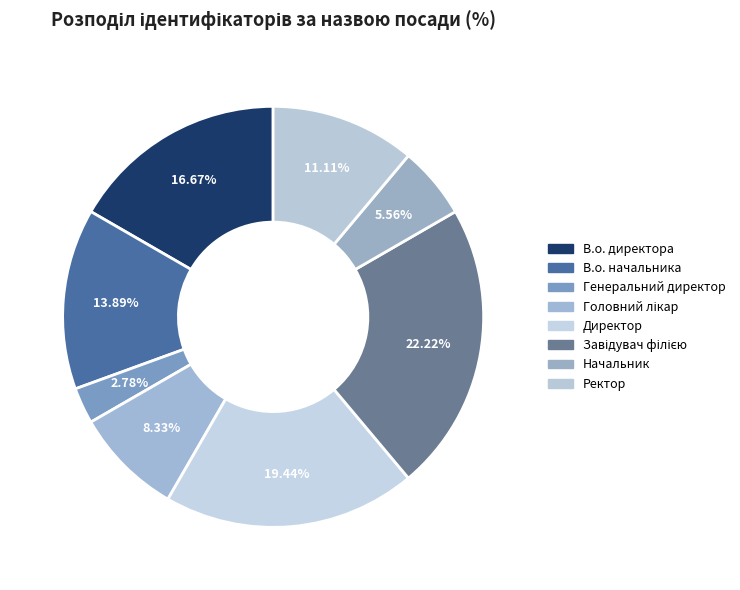

Is there any slice that represents more than half of the pie?

No